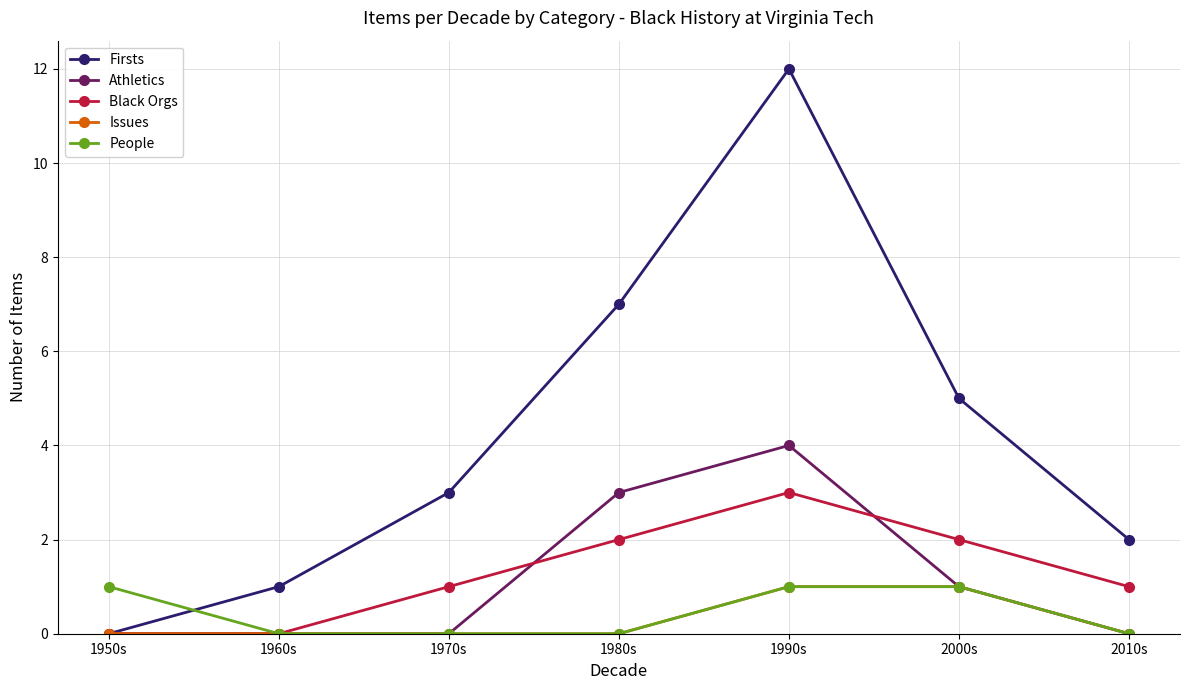

Which series changed the most between 1950s and 1980s?

Firsts